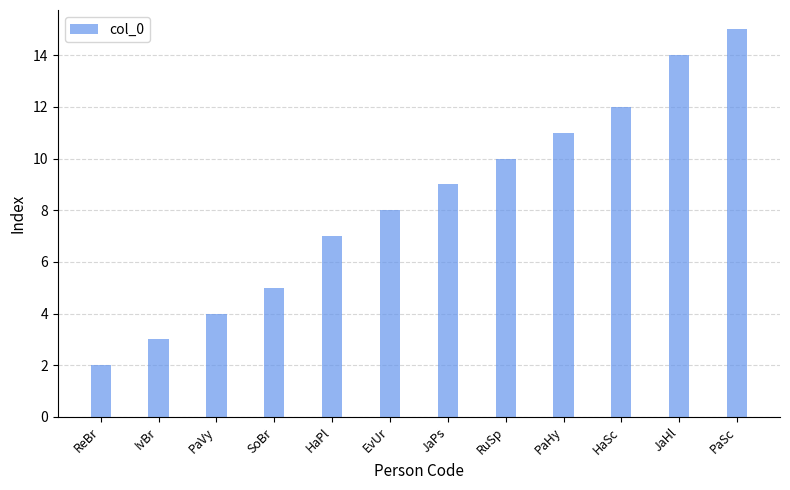

What is the value of the 9th bar from the left?

11